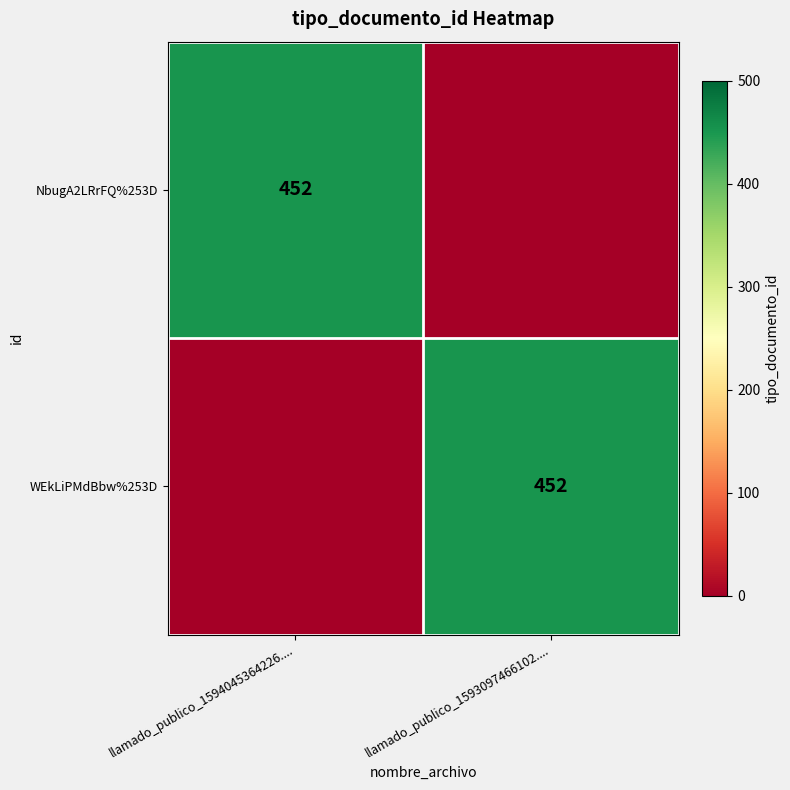

True or false: WEkLiPMdBbw%253D has a value of 452 at llamado_publico_1593097466102.....

True